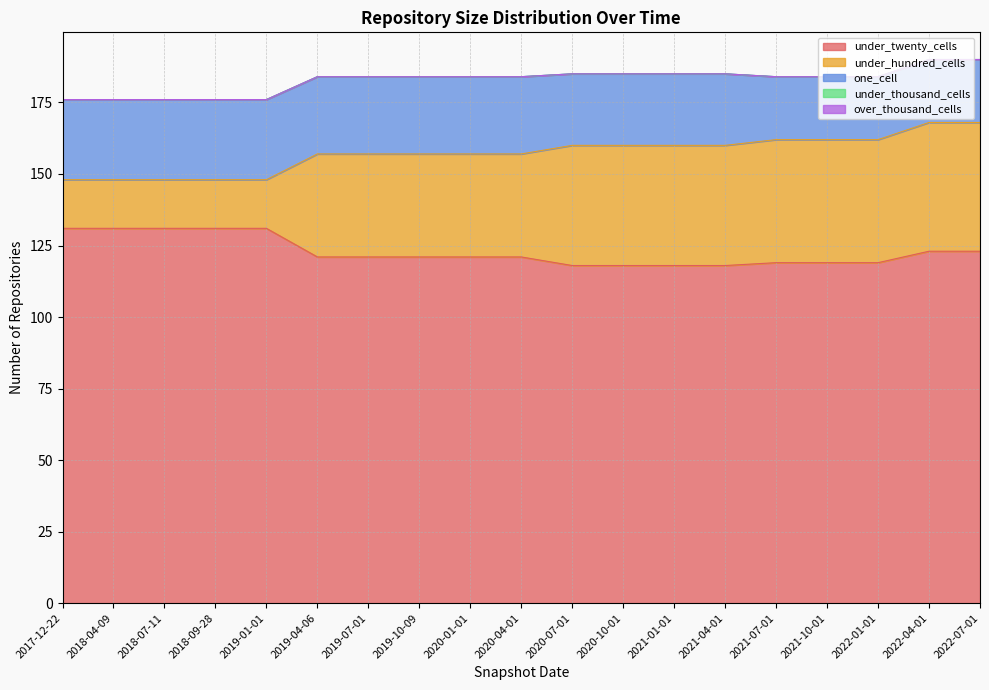

What position from the left is 2019-07-01?

7